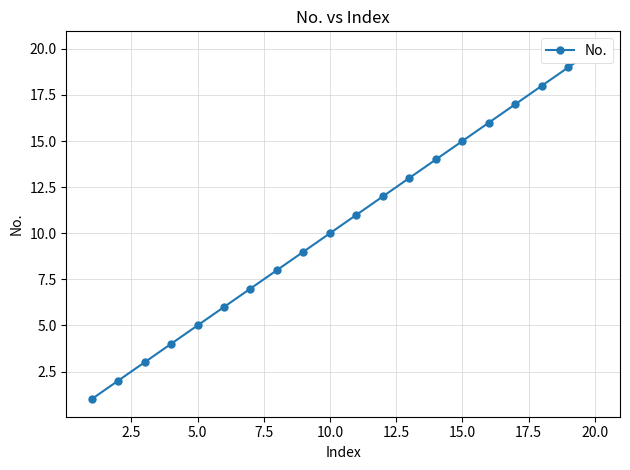

What is the smallest value displayed?

1